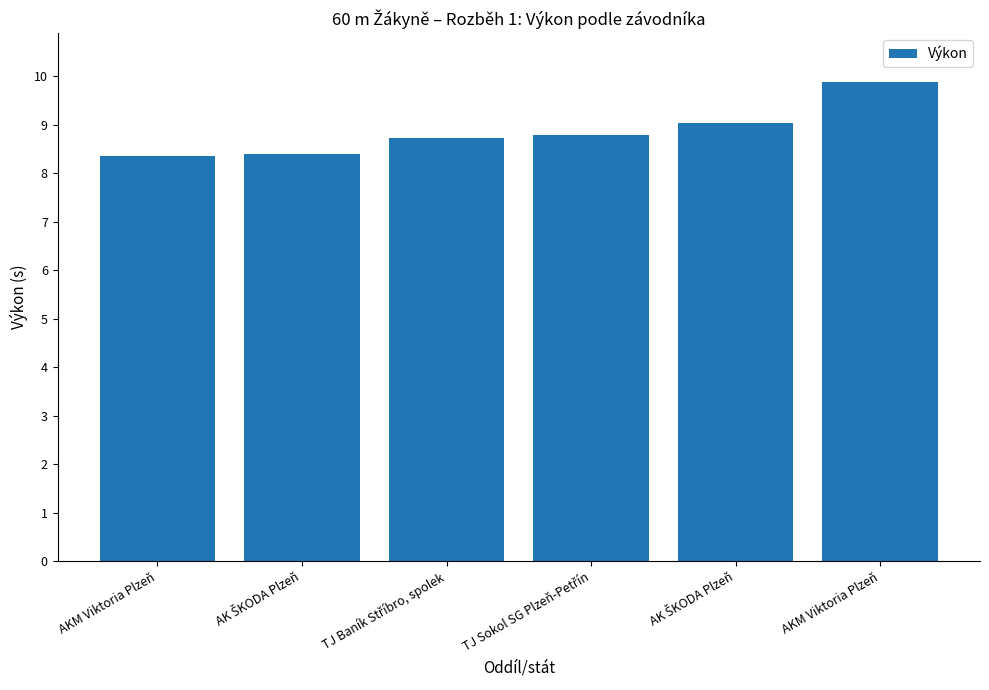

What is the label of the 3rd bar from the left?

TJ Baník Stříbro, spolek